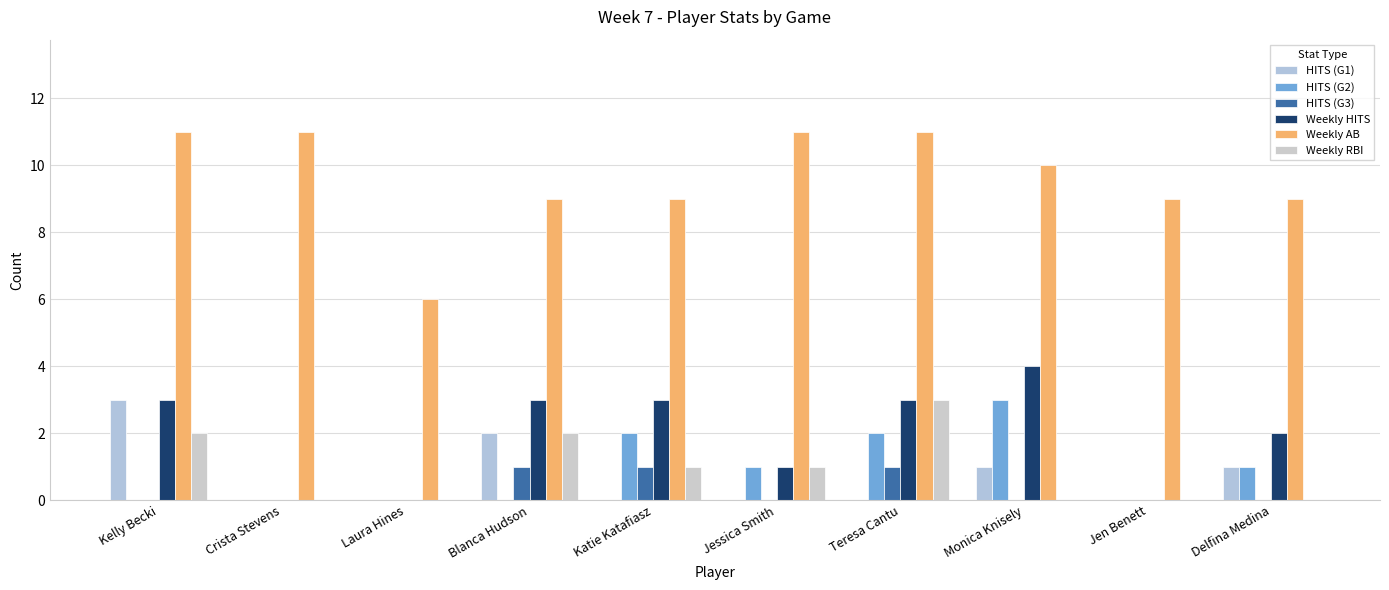

How many groups of bars are there?

10